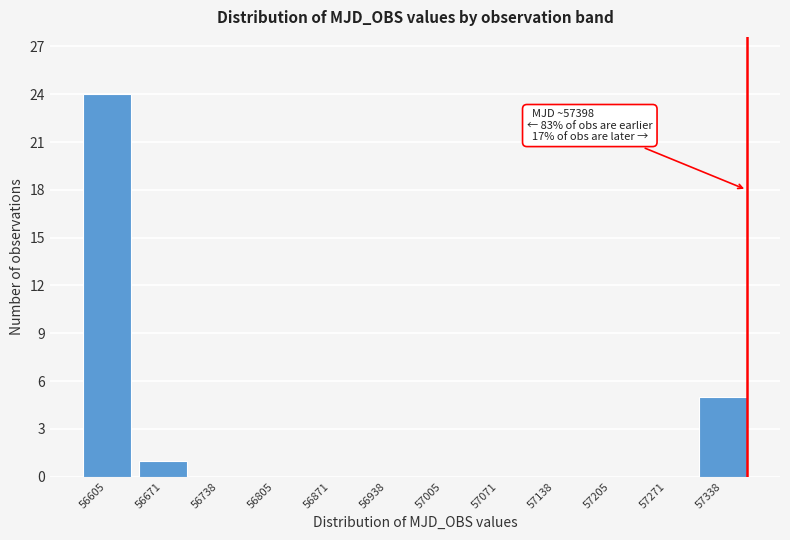

Reading right to left, list all the values displayed in this chart.

57338=5	57271=0	57205=0	57138=0	57071=0	57005=0	56938=0	56871=0	56805=0	56738=0	56671=1	56605=24